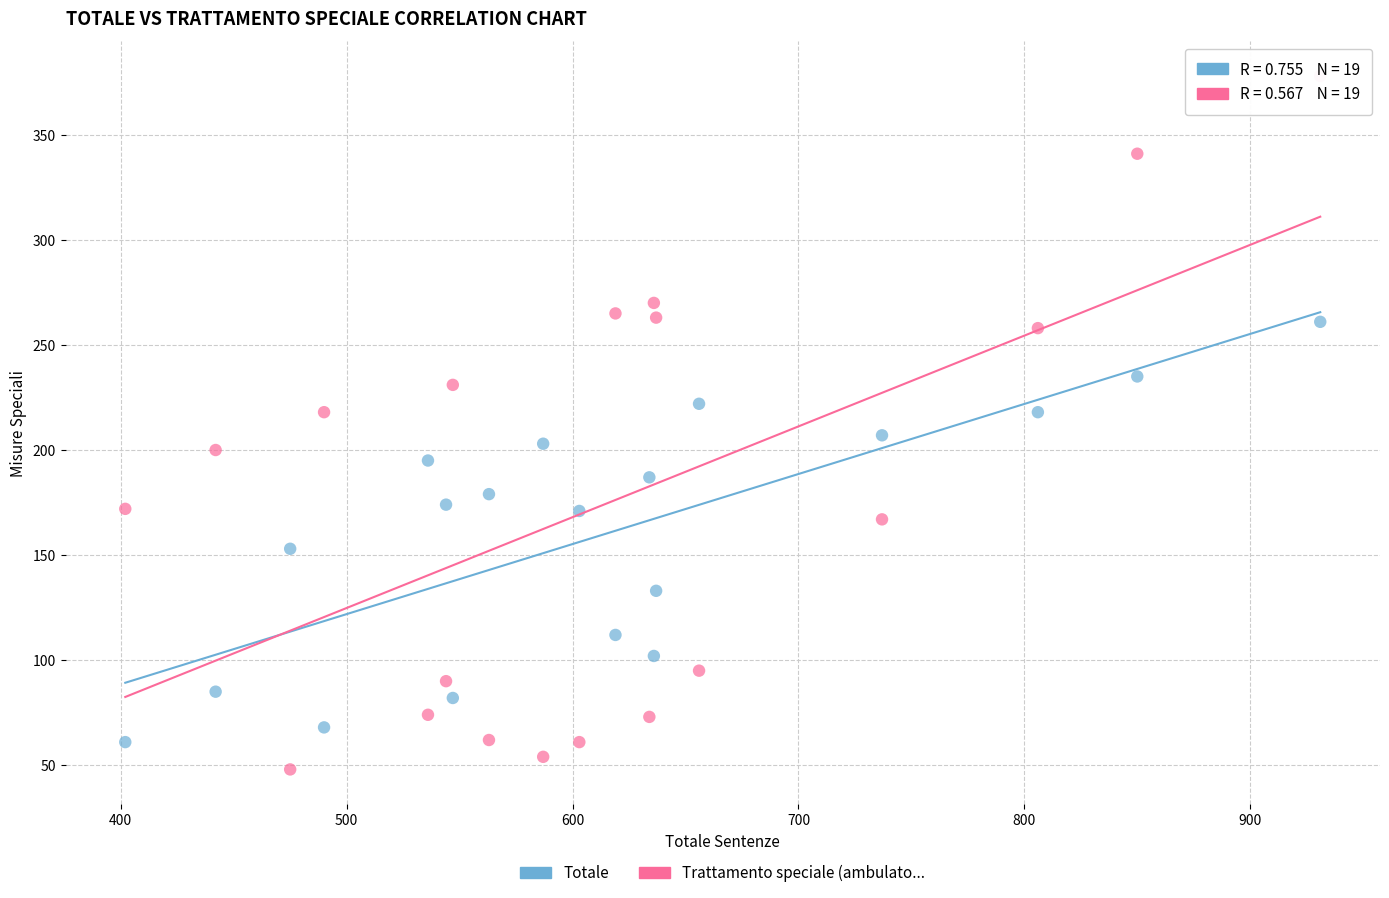

Across all data points, what is the range of X values (max minus min)?

529